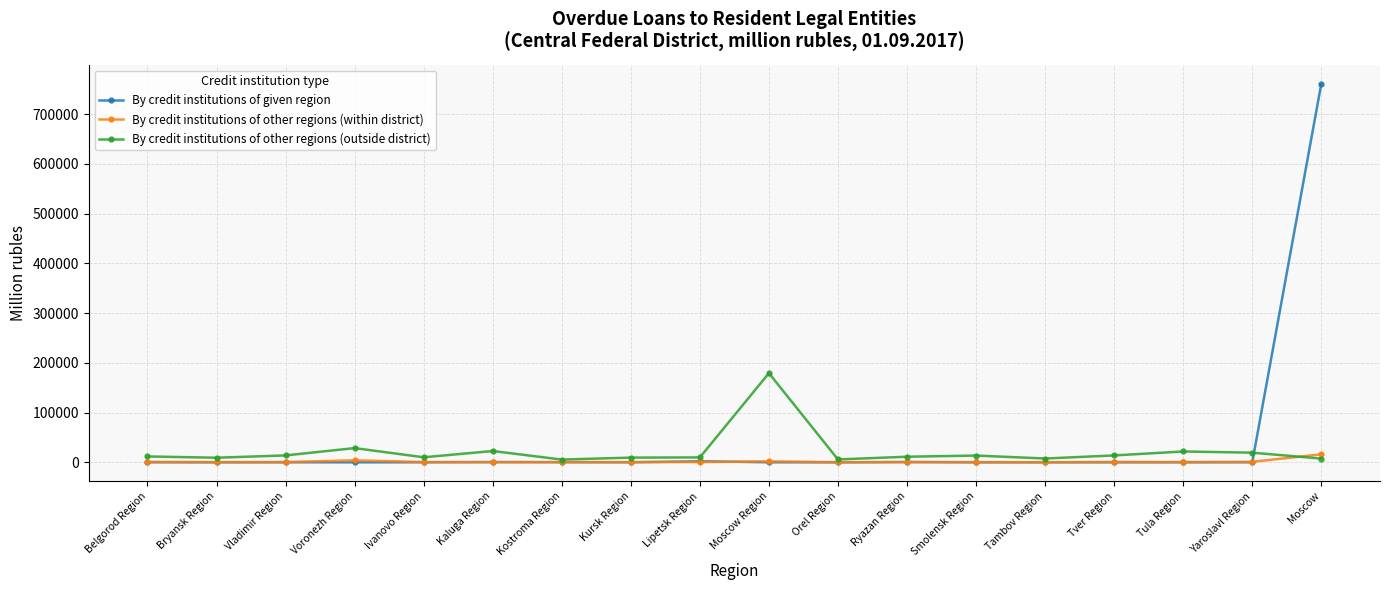

Where does the By credit institutions of given region series first go above 108?

Belgorod Region